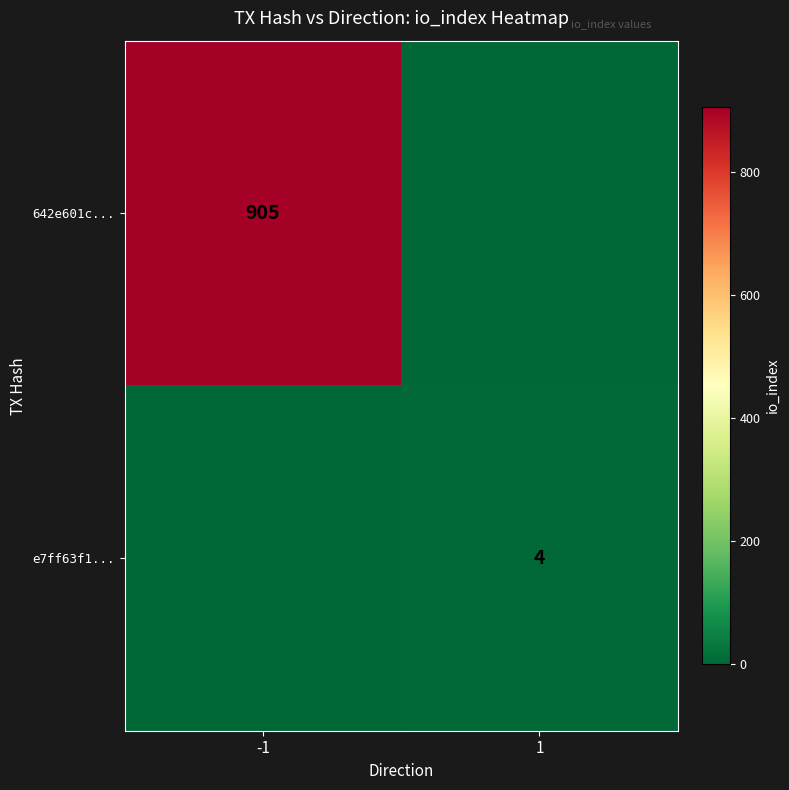

Is the value of 642e601c... at -1 greater than the value of e7ff63f1... at 1?

Yes